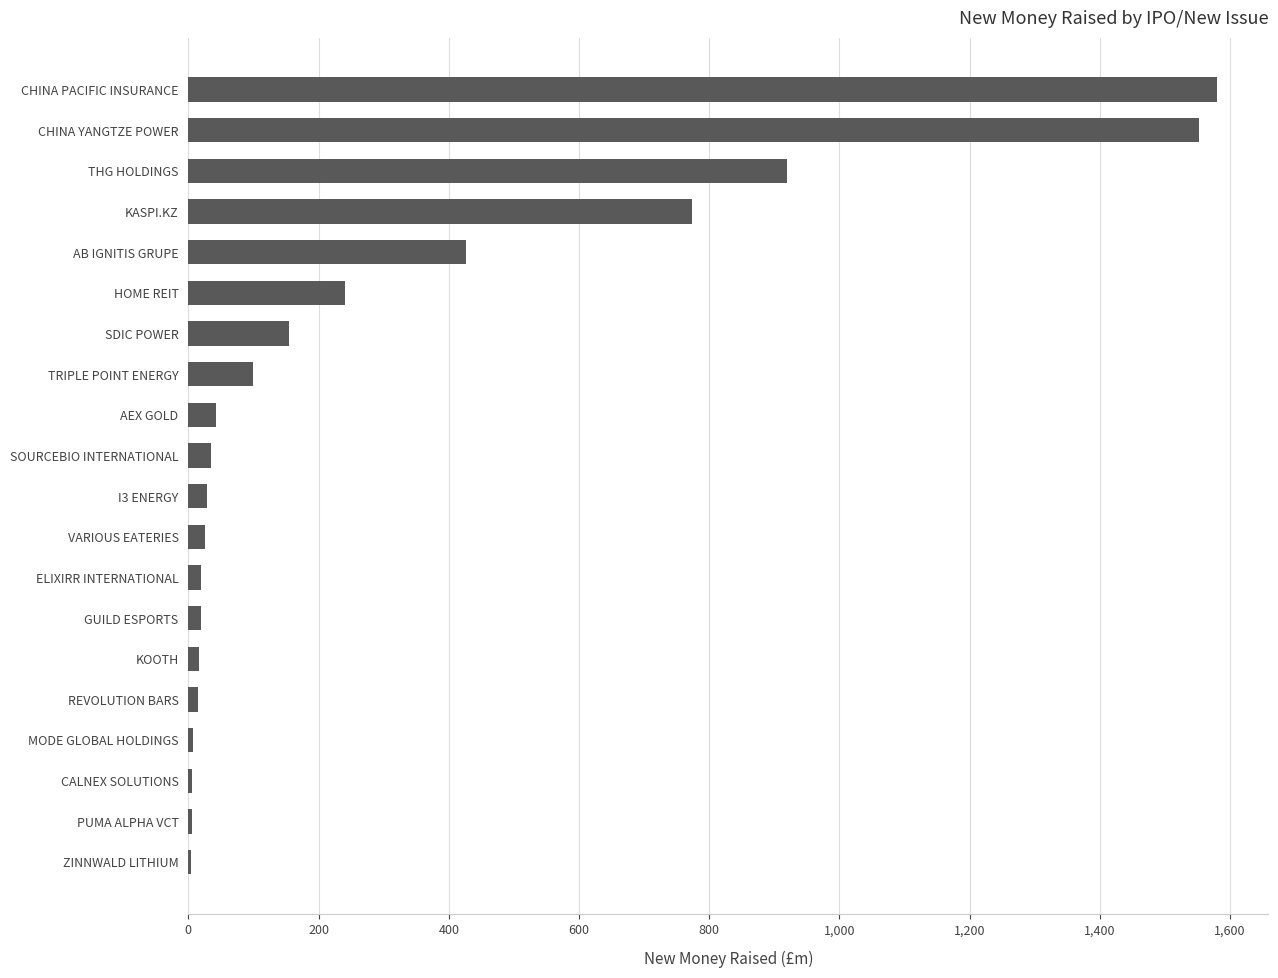

The value at SOURCEBIO INTERNATIONAL is 35.0. True or false?

True